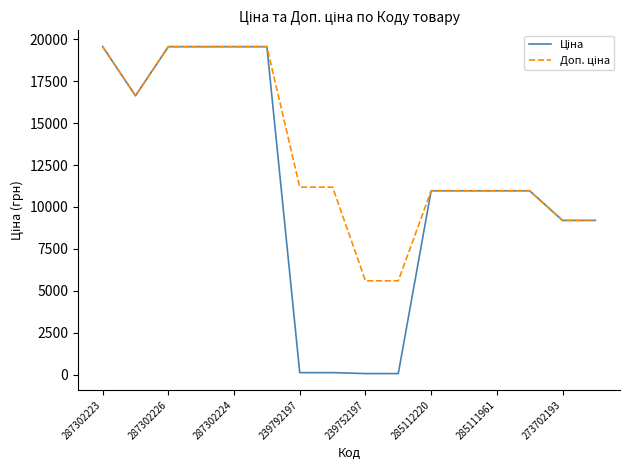

What is the maximum value shown in the chart?

19564.9